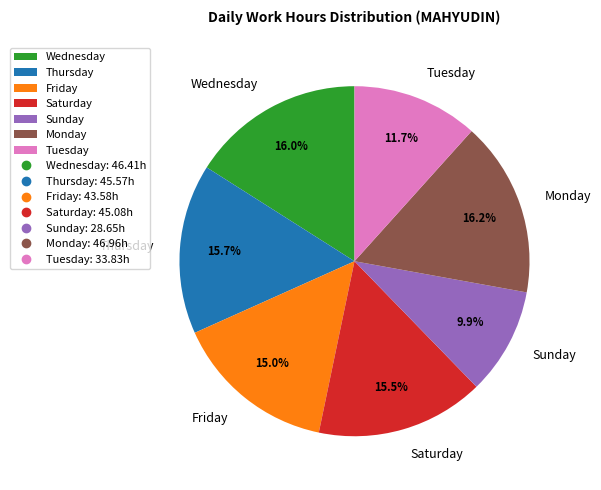

Is there any slice that represents more than half of the pie?

No